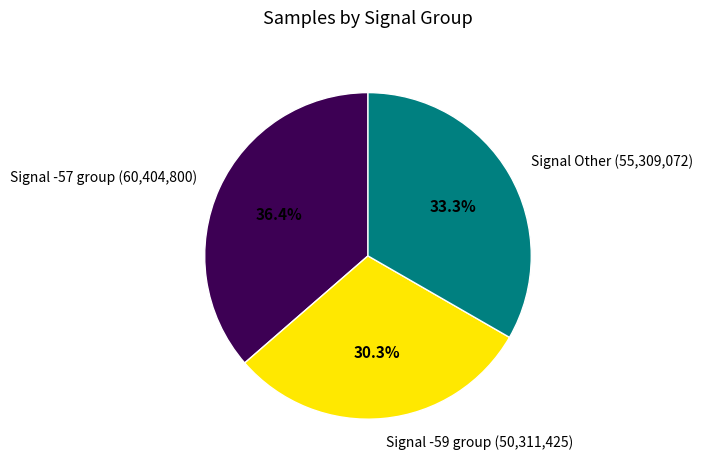

Approximately how many times larger is the value at Signal Other (55,309,072) compared to Signal -57 group (60,404,800)?

0.9